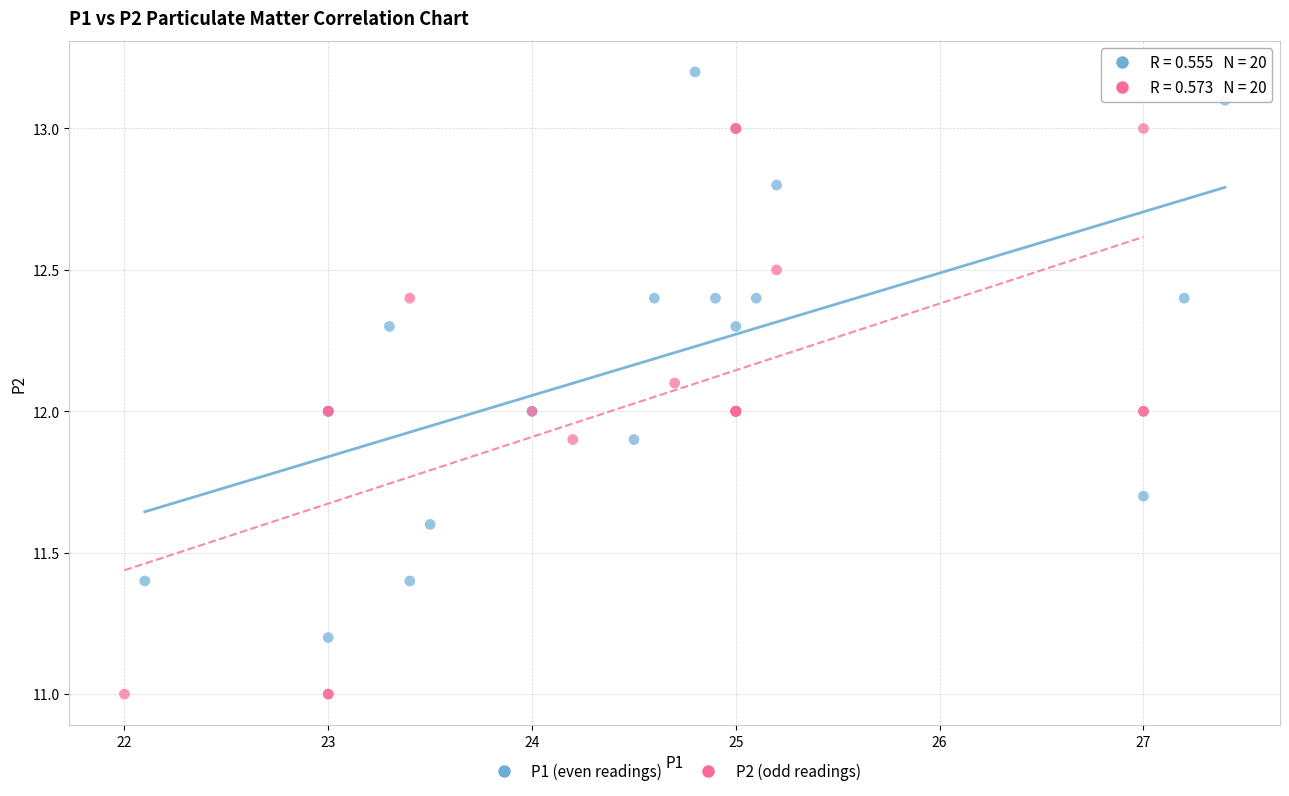

Which series contains the highest Y value?

P1 (even readings)